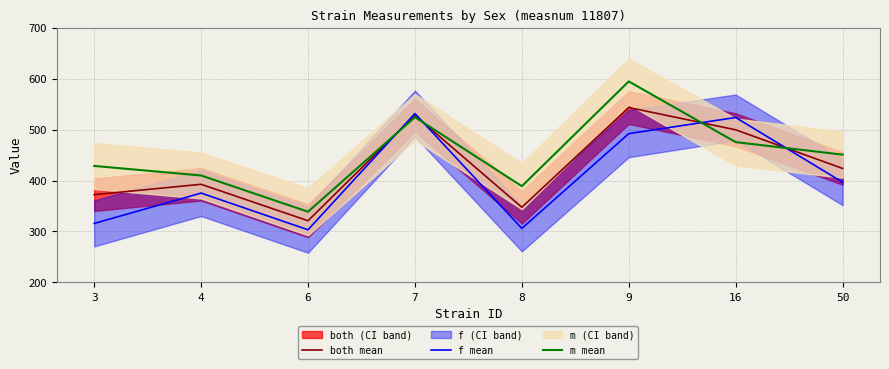

Which category has the highest value in the f mean series?

7